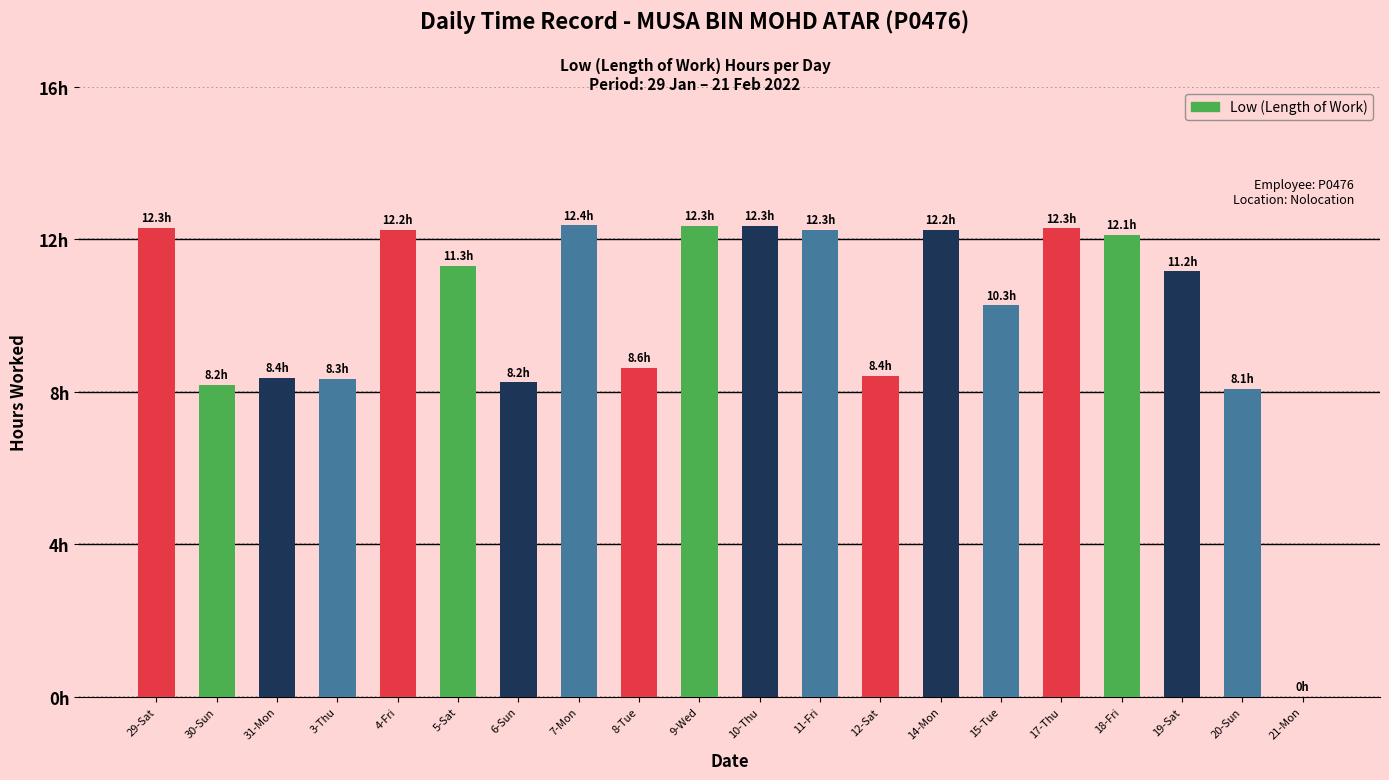

What position from the right is 18-Fri?

4